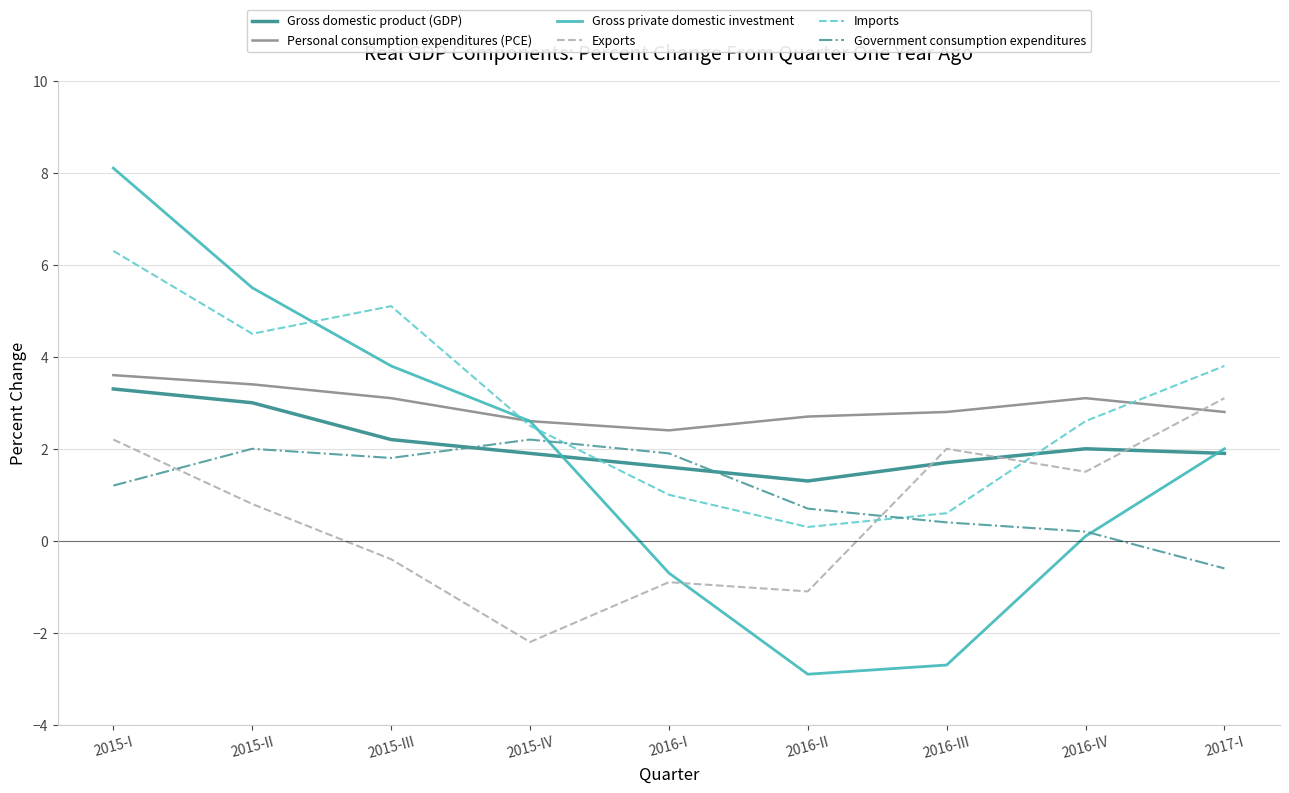

What is the greatest value displayed?

8.1